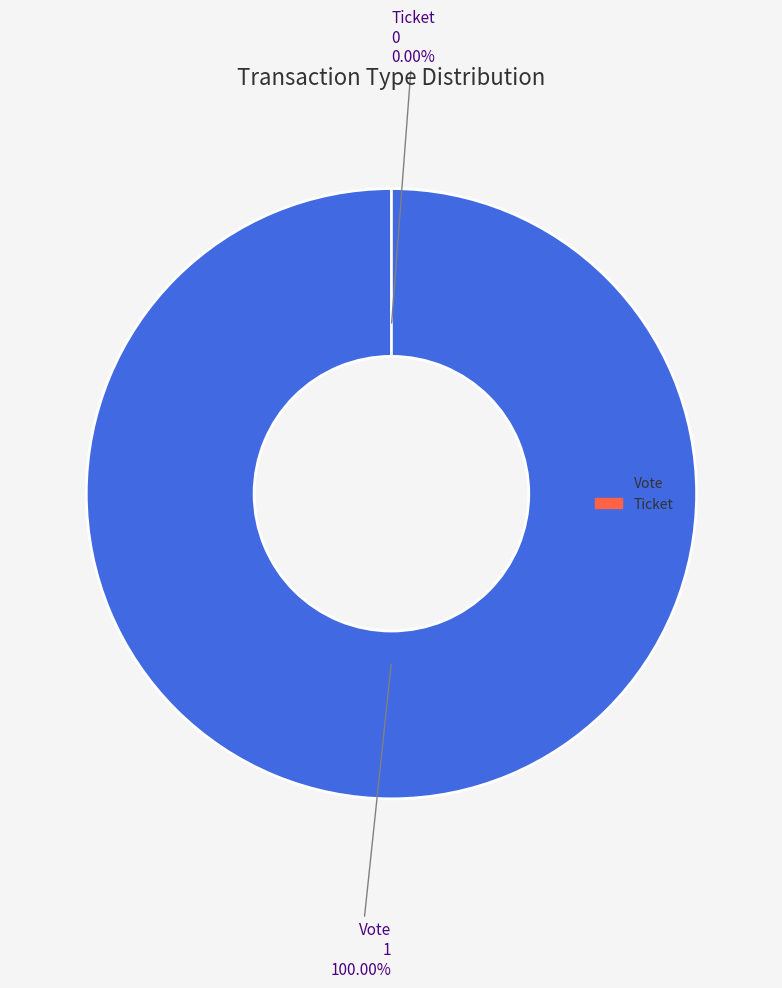

What is the smallest slice in the pie chart?

Ticket